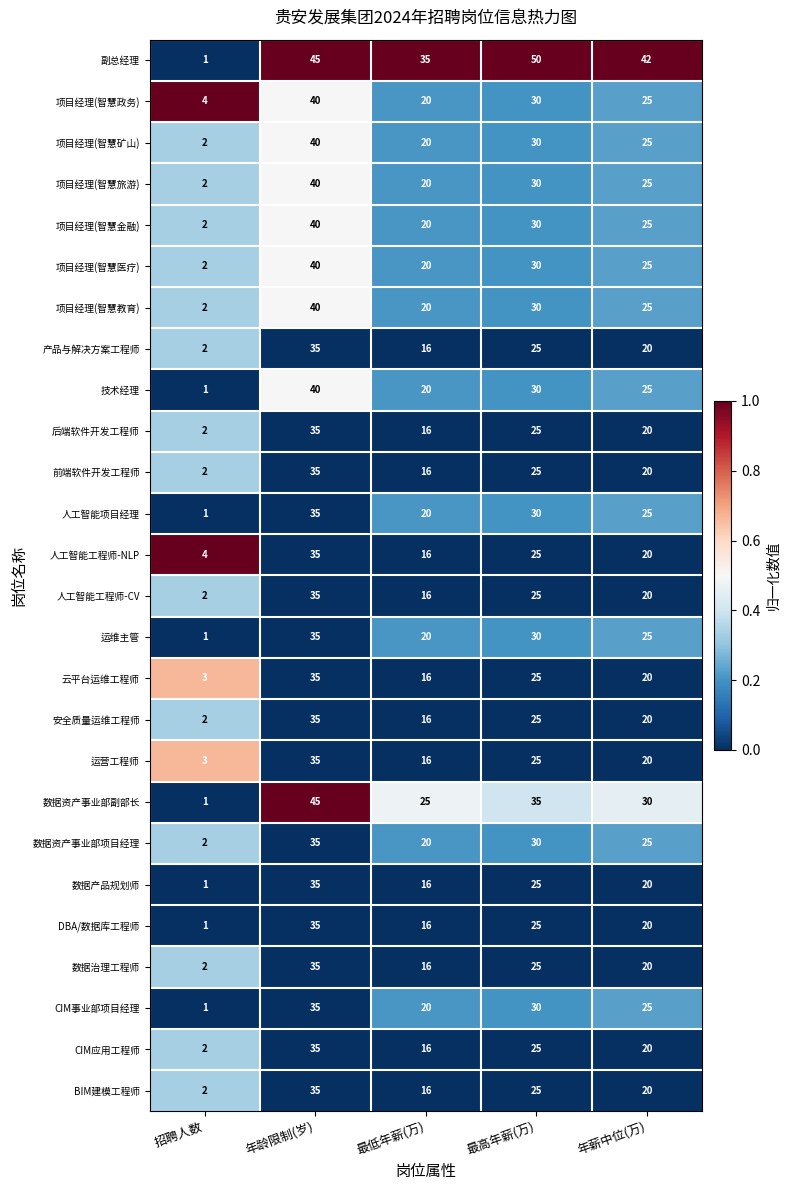

The 副总经理 series shows 17 at 年龄限制(岁). True or false?

False